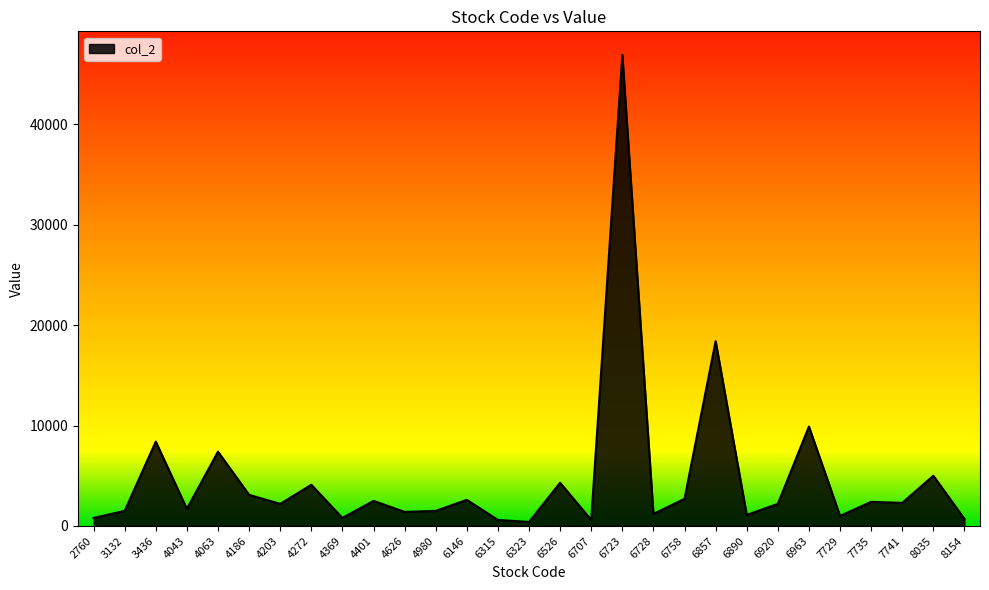

What is the difference between the maximum and minimum values?

46500